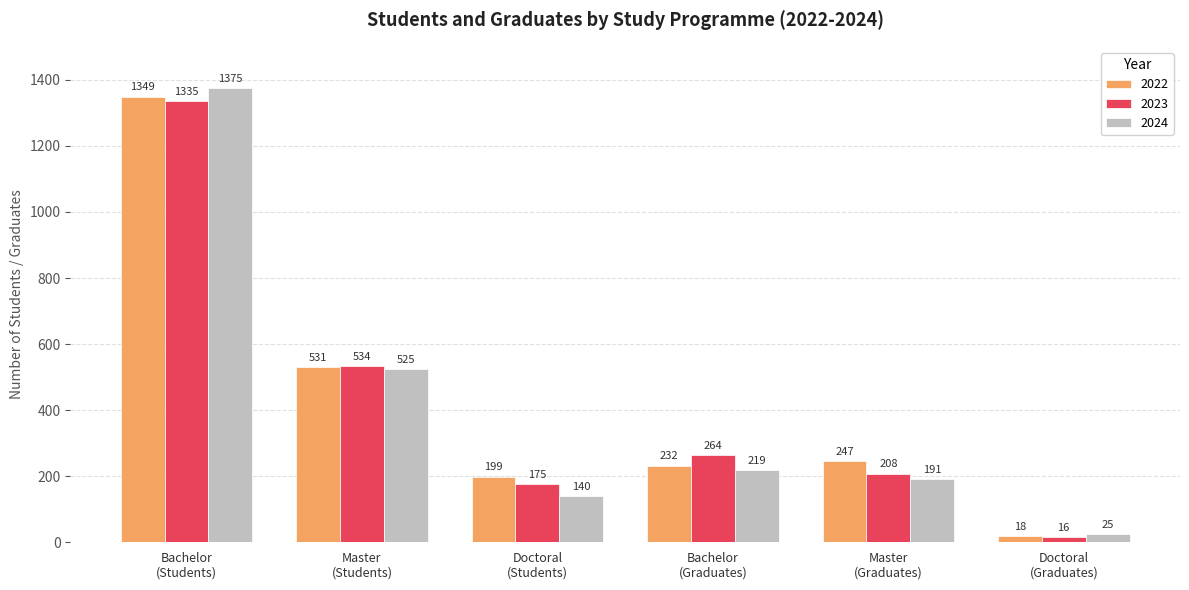

Which series has the largest total across all categories?

2022